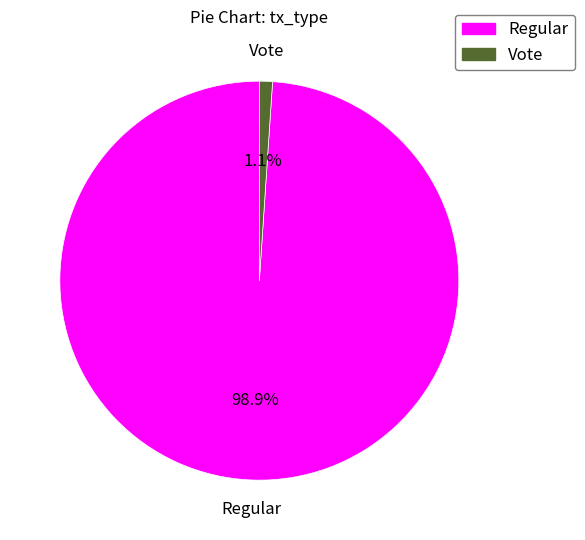

The Vote slice represents 11% of the pie. True or false?

False